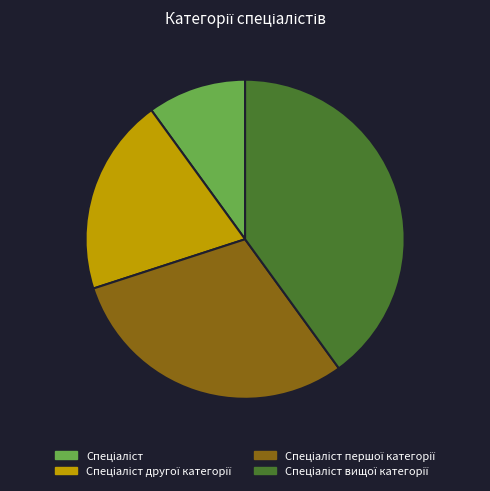

Is there any slice that represents more than half of the pie?

No